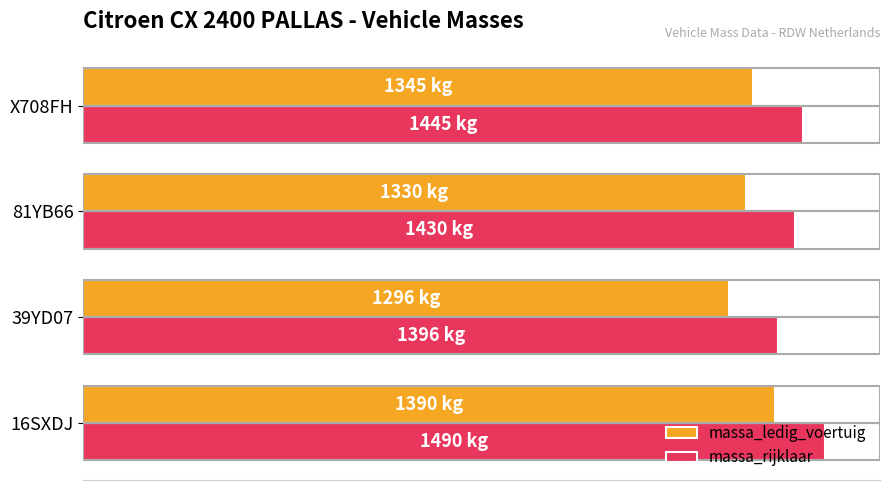

Reading right to left, extract all data points from this chart.

massa_ledig_voertuig: 1345	1330	1296	1390
massa_rijklaar: 1445	1430	1396	1490